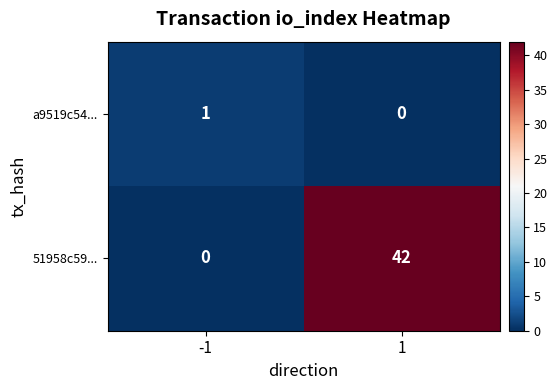

Which series has the largest total across all categories?

51958c59...